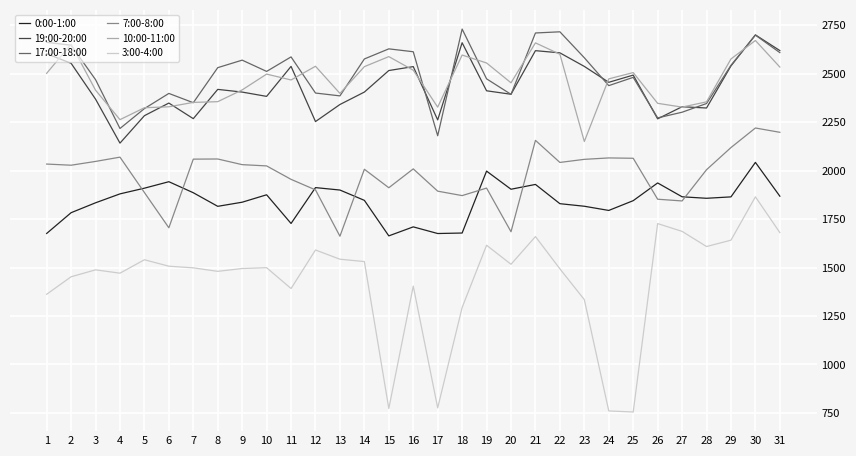

Is this an area chart (filled region under the line)?

No